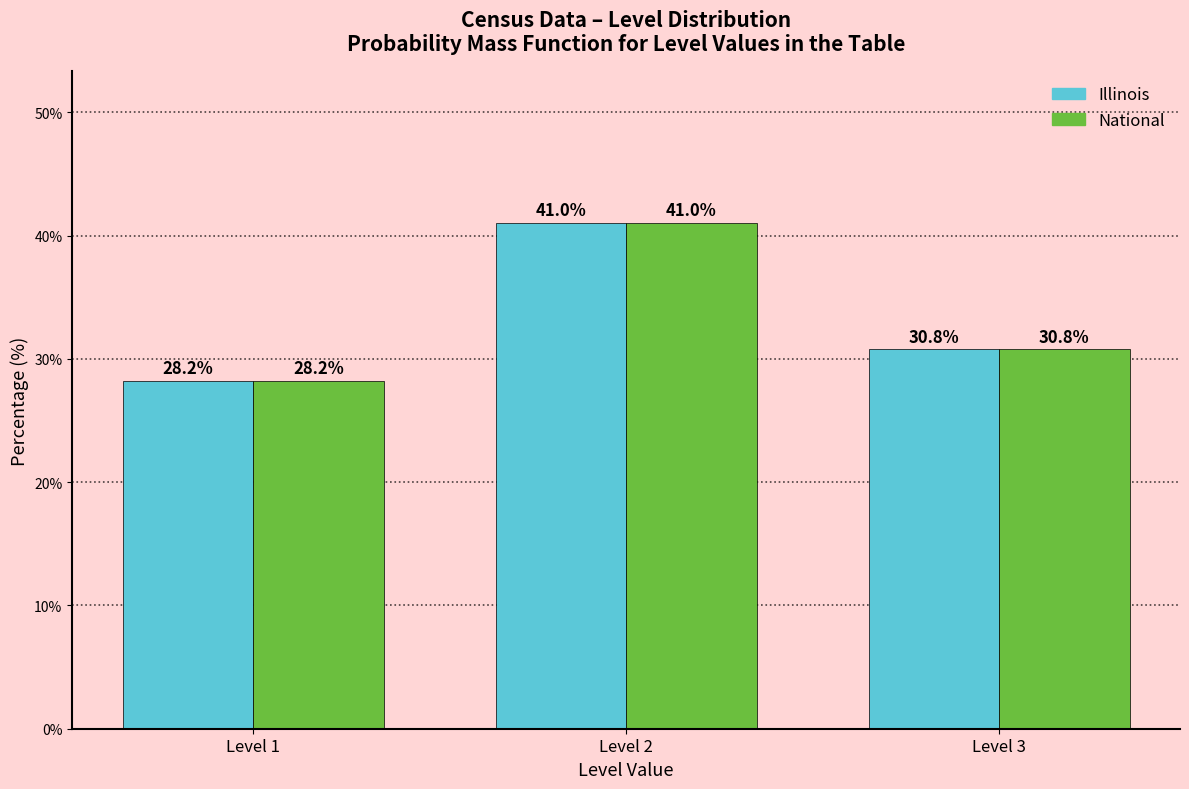

Reading left to right, what are all the values shown in this chart?

Illinois: Level 1=28.2	Level 2=41.0	Level 3=30.8
National: Level 1=28.2	Level 2=41.0	Level 3=30.8